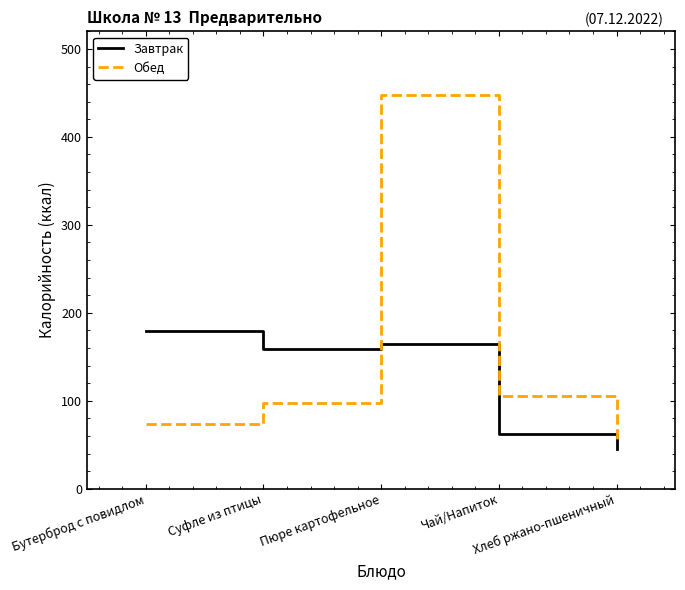

Reading left to right, extract all data points from this chart.

Завтрак: 179	159	164	62	45
Обед: 74	97	448	105	54